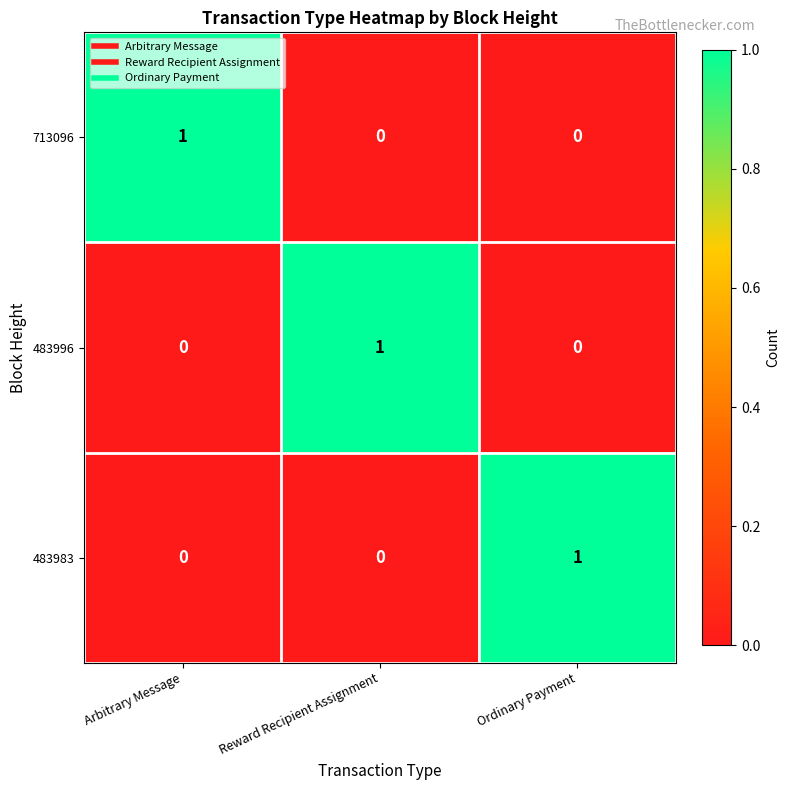

The value of 483983 at Ordinary Payment is 1. True or false?

True